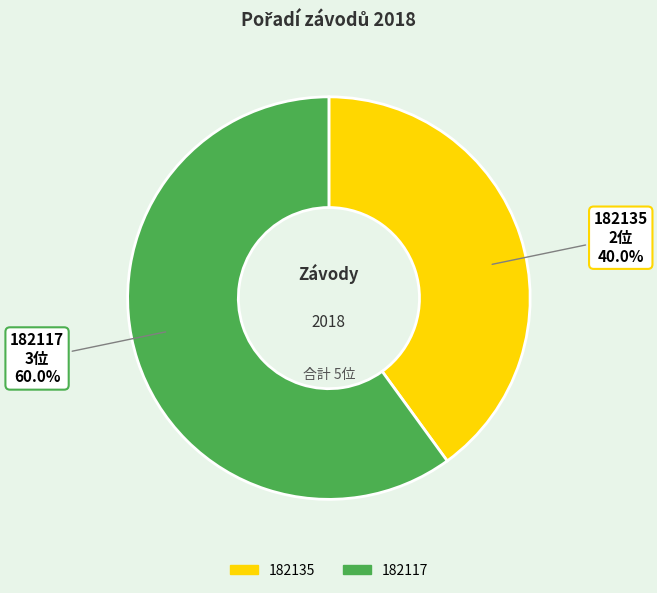

Combined, do 182117 and 182135 account for over 50%?

Yes